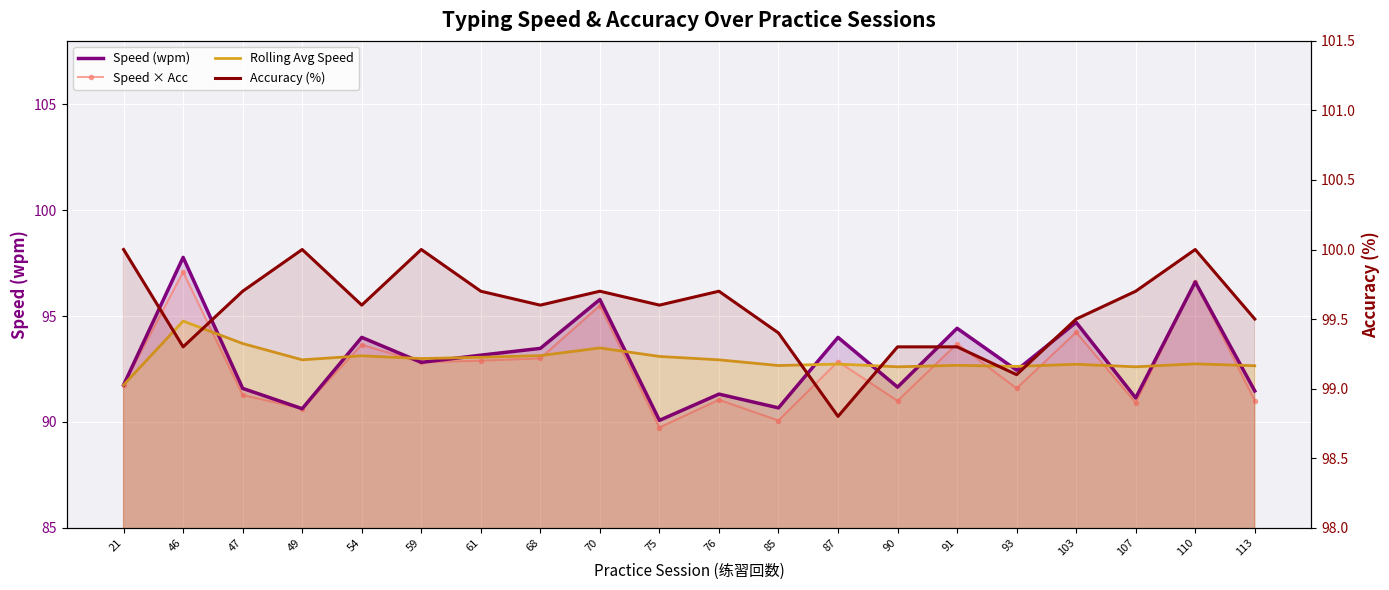

How many lines are shown in the chart?

4